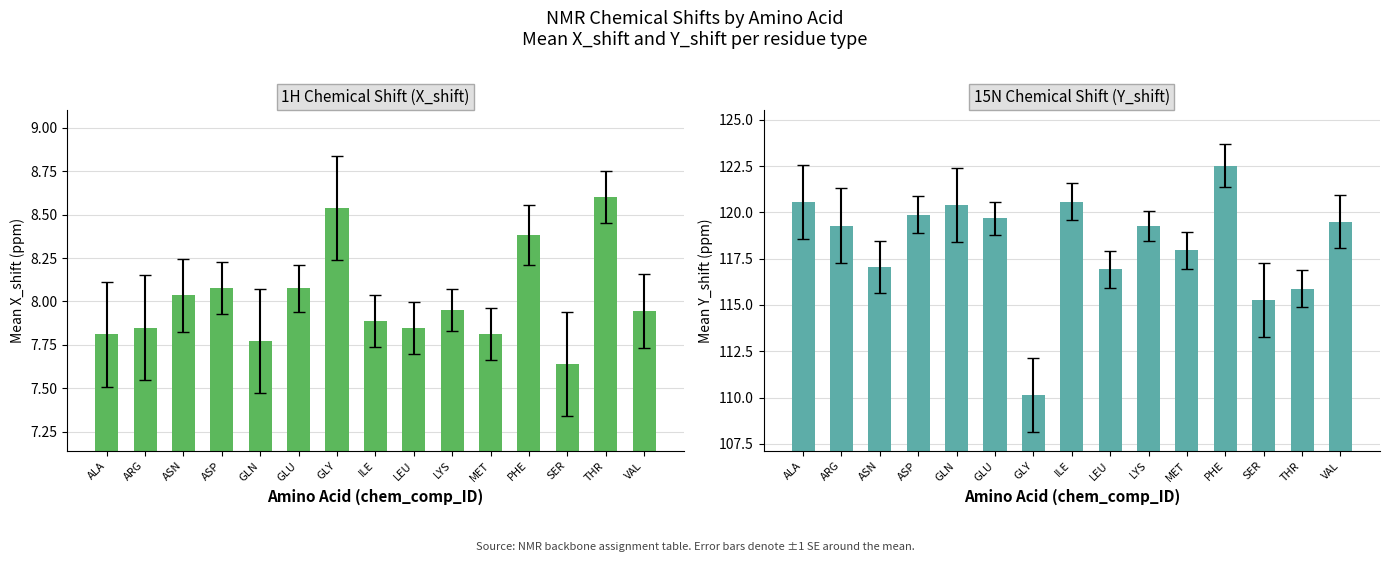

What is the average value of the Mean Y_shift (ppm) series?

118.3